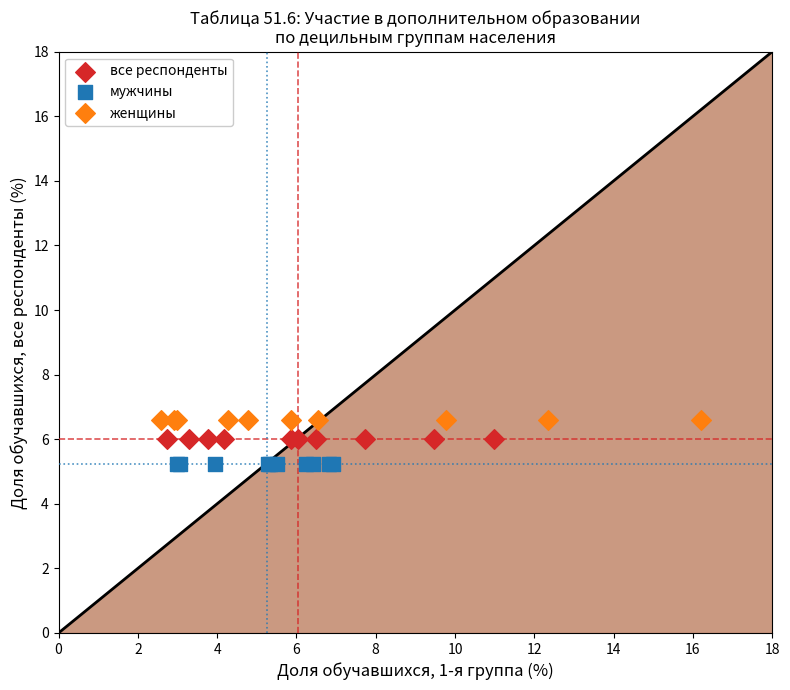

Which series reaches the minimum Y coordinate?

мужчины